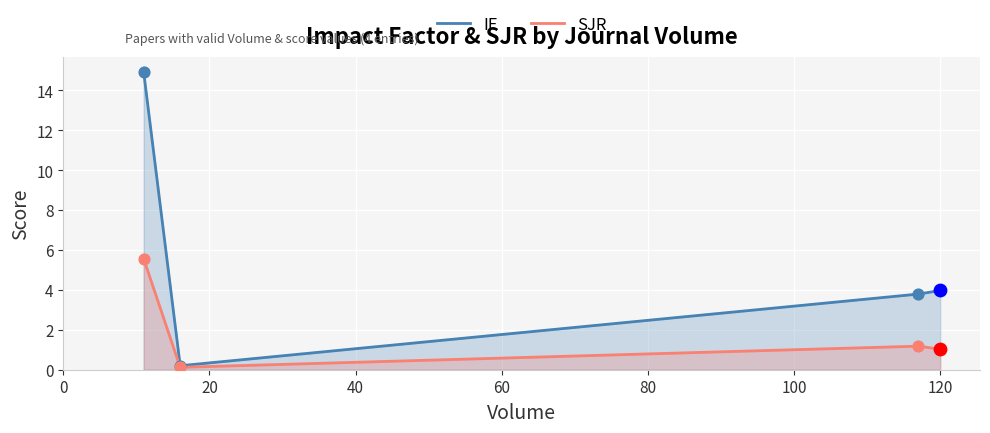

Which series contains the lowest Y value?

SJR